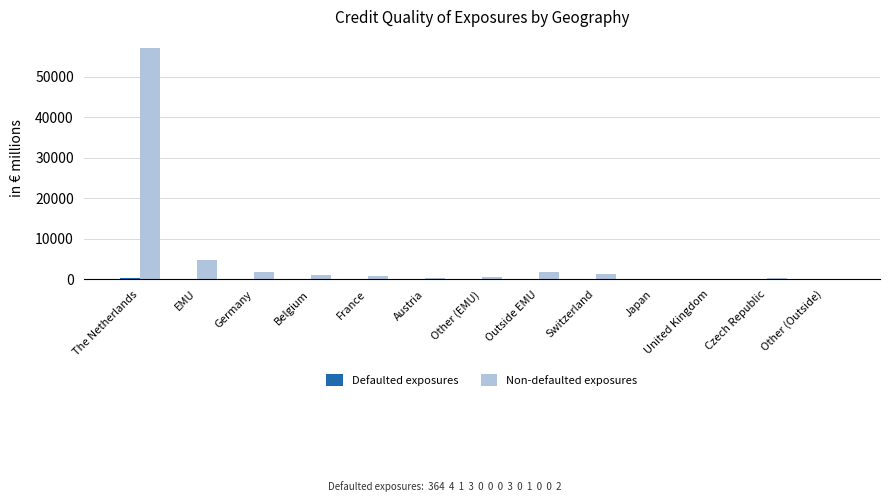

What is the greatest value displayed?

57031